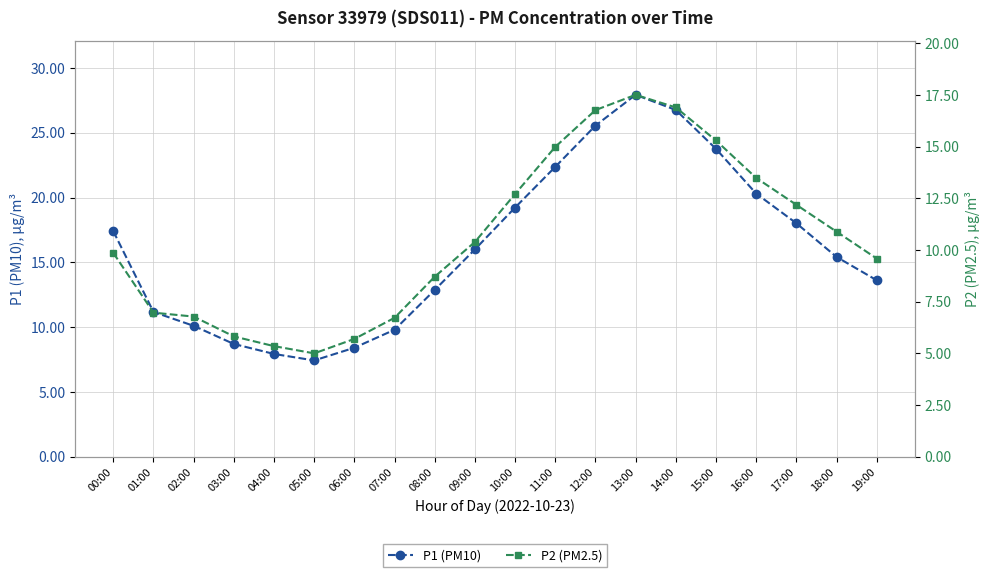

The value of P1 (PM10) at 13:00 is 27.9. True or false?

True